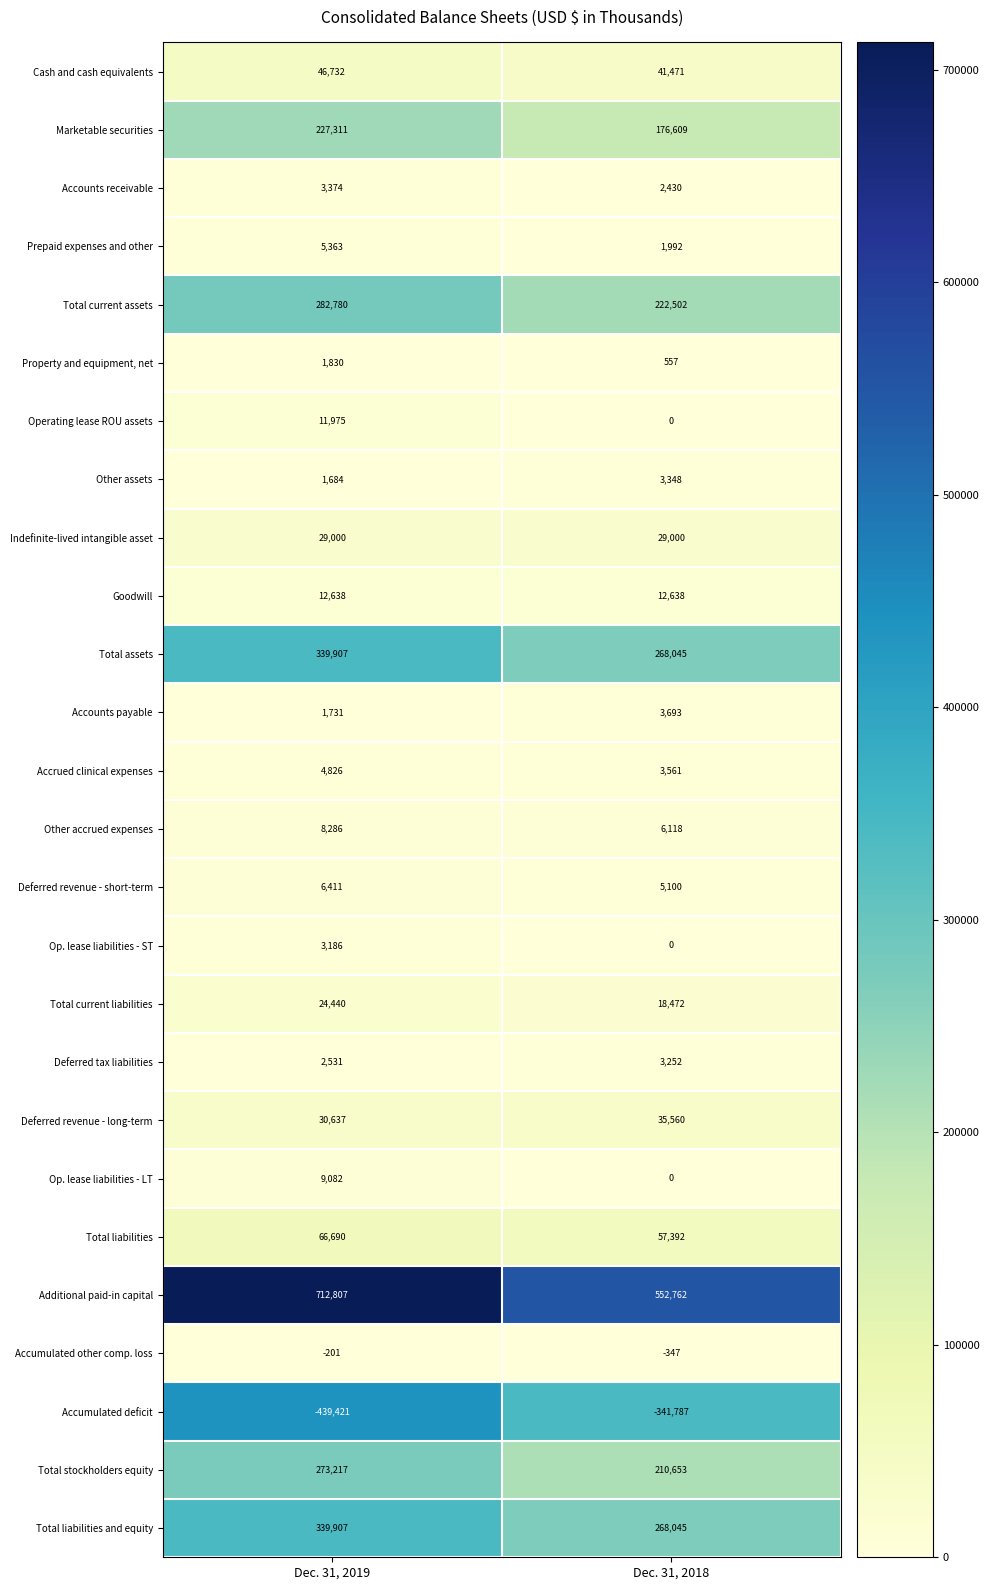

What value does the Prepaid expenses and other series have at Dec. 31, 2018?

1992